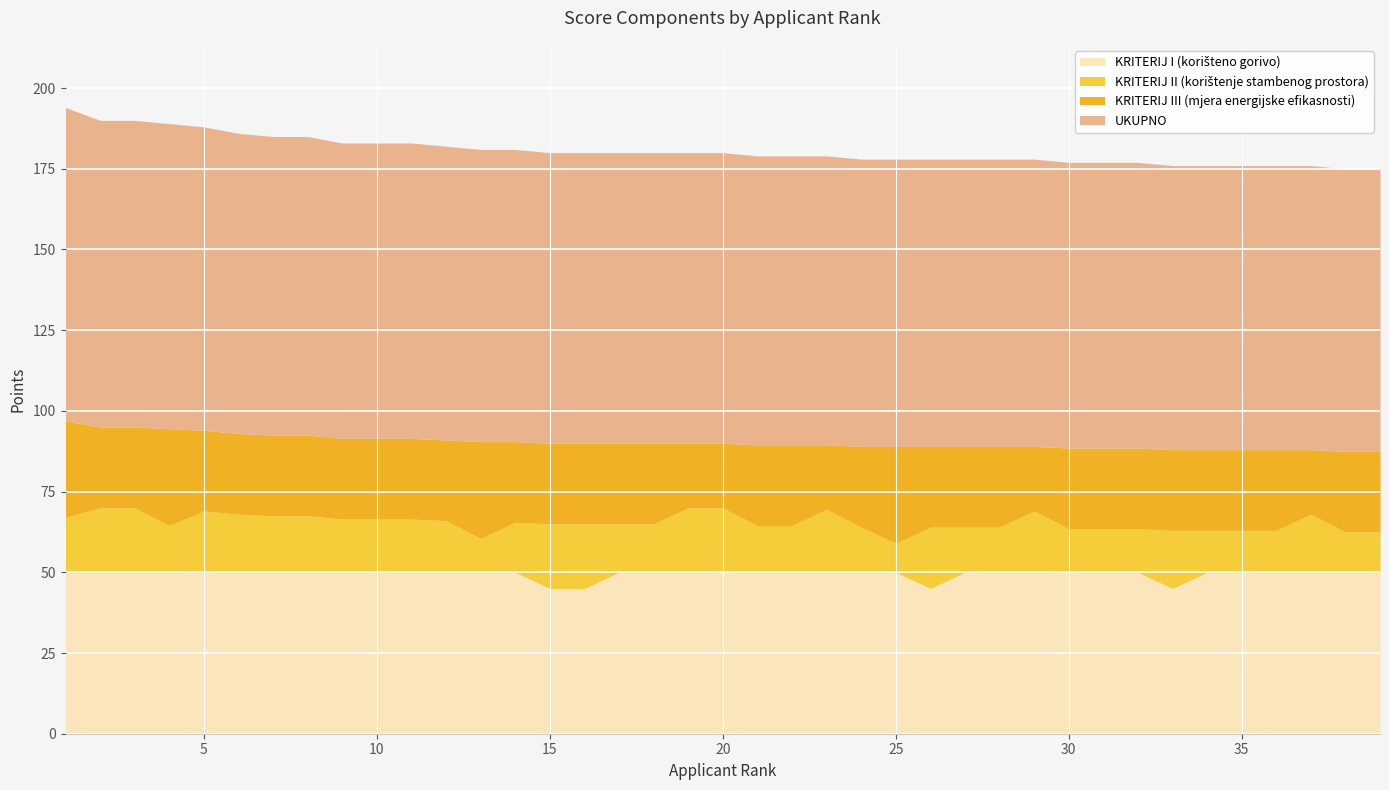

List the labels in order of KRITERIJ I (korišteno gorivo) value, largest first.

1, 2, 3, 4, 5, 6, 7, 8, 9, 10, 11, 12, 13, 14, 17, 18, 19, 20, 21, 22, 23, 24, 25, 27, 28, 29, 30, 31, 32, 34, 35, 36, 37, 38, 39, 15, 16, 26, 33